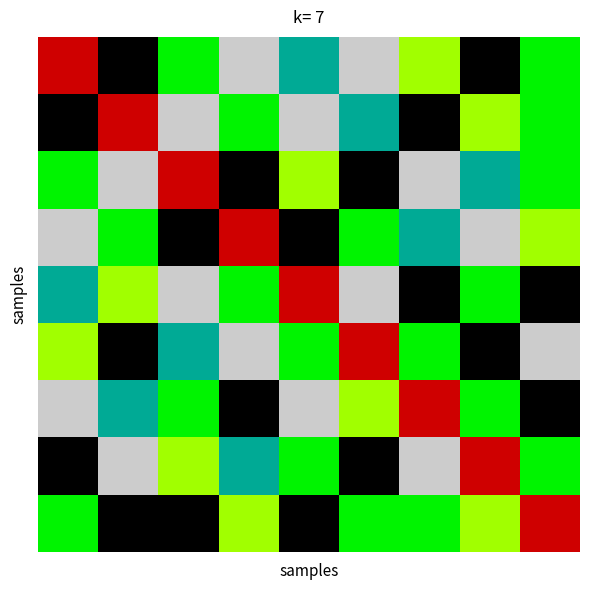

Count the number of data series in this chart.

9